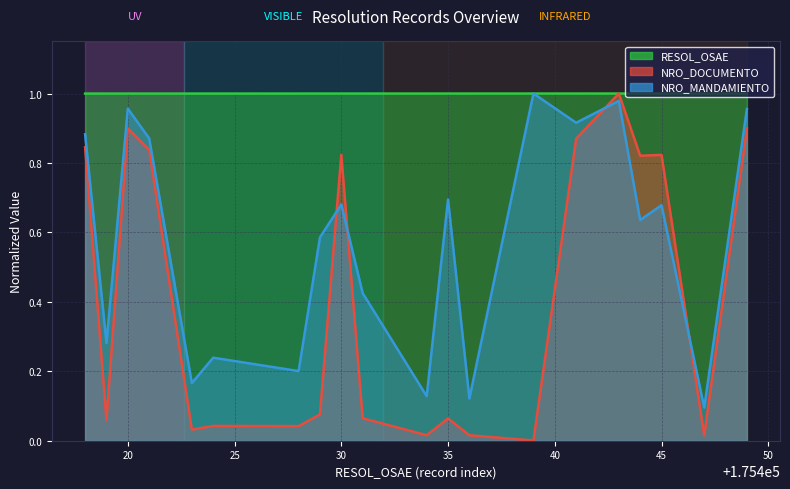

Between which two adjacent categories do NRO_MANDAMIENTO and RESOL_OSAE first intersect?

175436 and 175439